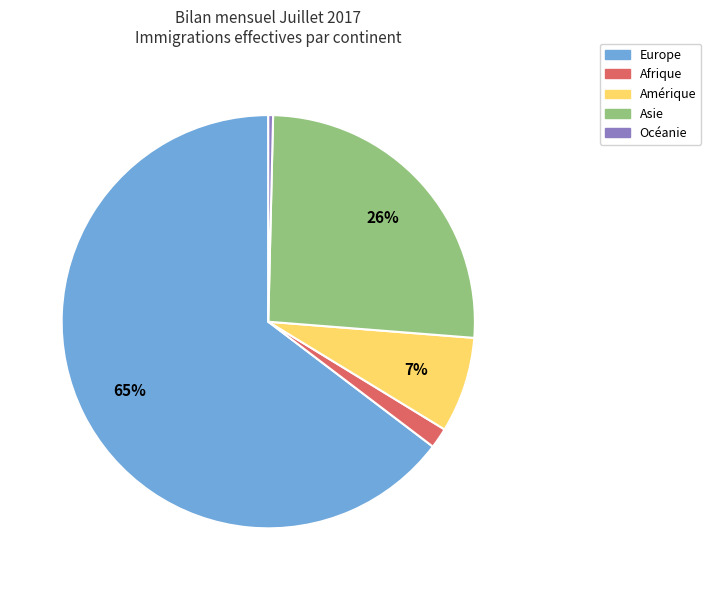

What percentage is the Asie slice, to the nearest percent?

26%